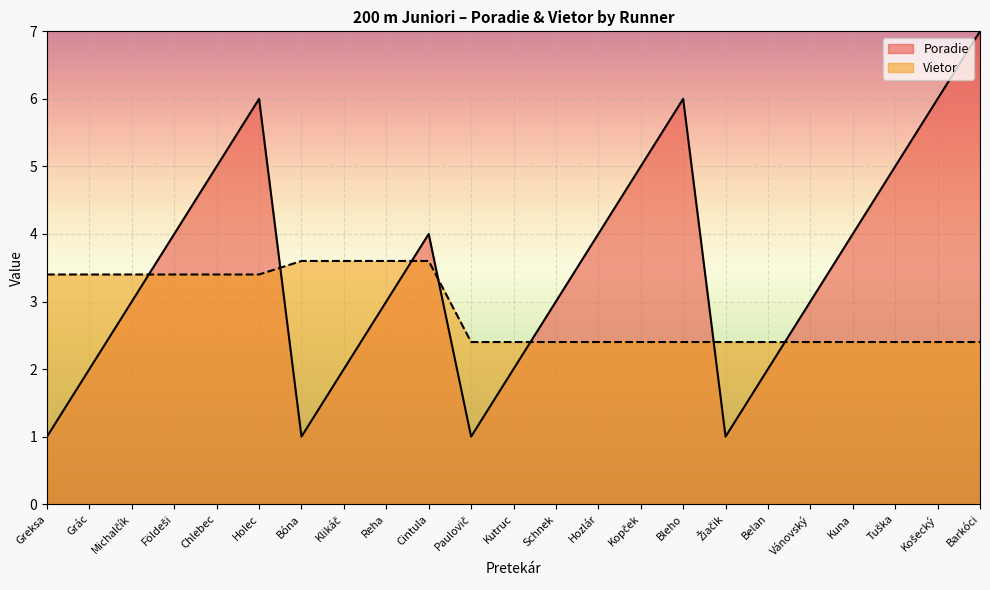

How many lines are shown in the chart?

2